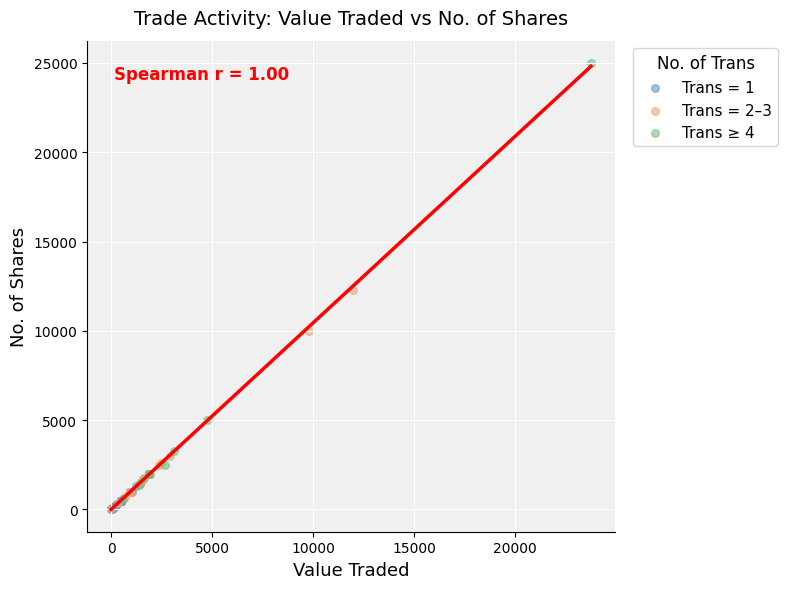

Which series contains the highest Y value?

Trans ≥ 4